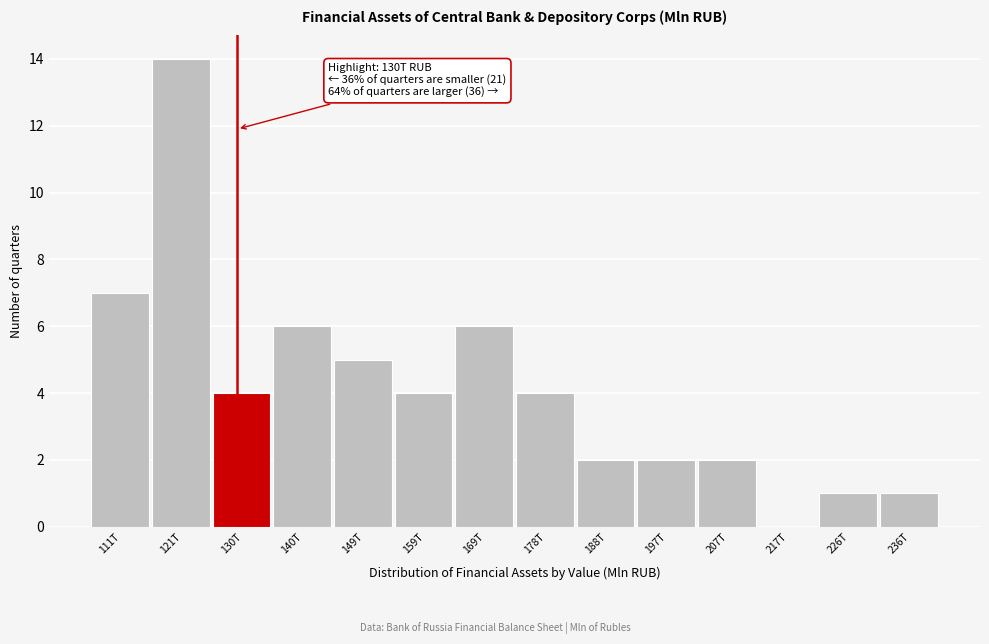

Reading left to right, list all the values displayed in this chart.

111T=7	121T=14	130T=4	140T=6	149T=5	159T=4	169T=6	178T=4	188T=2	197T=2	207T=2	217T=0	226T=1	236T=1